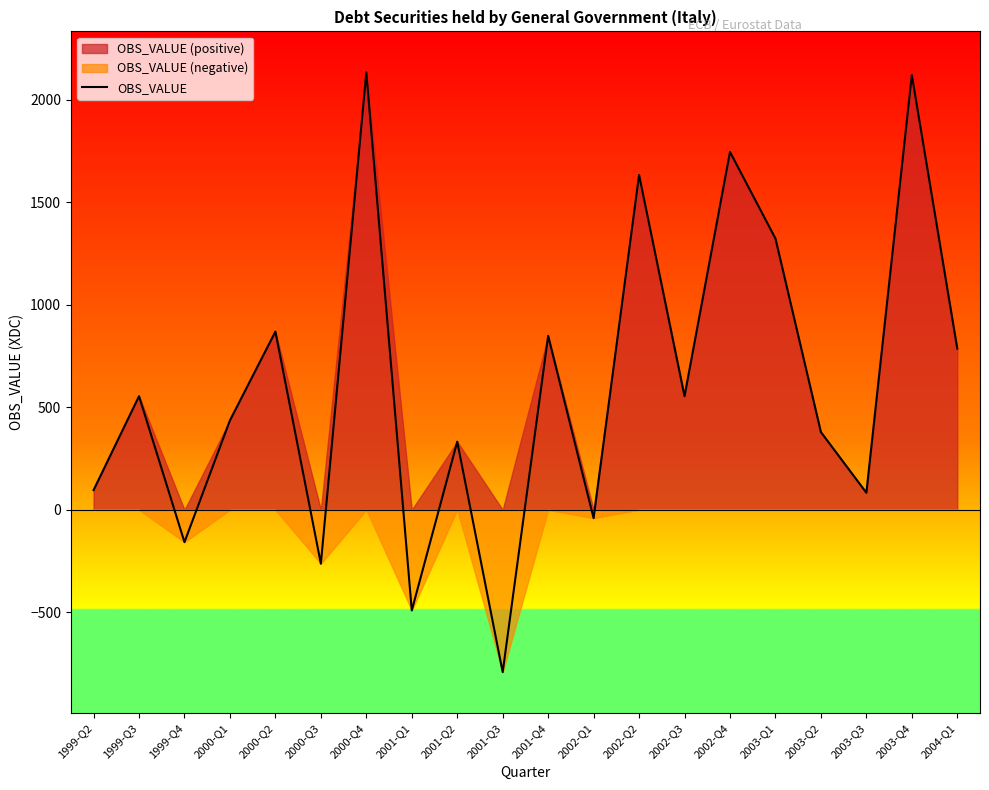

How many points are higher than both their immediate neighbors (excluding endpoints)?

8